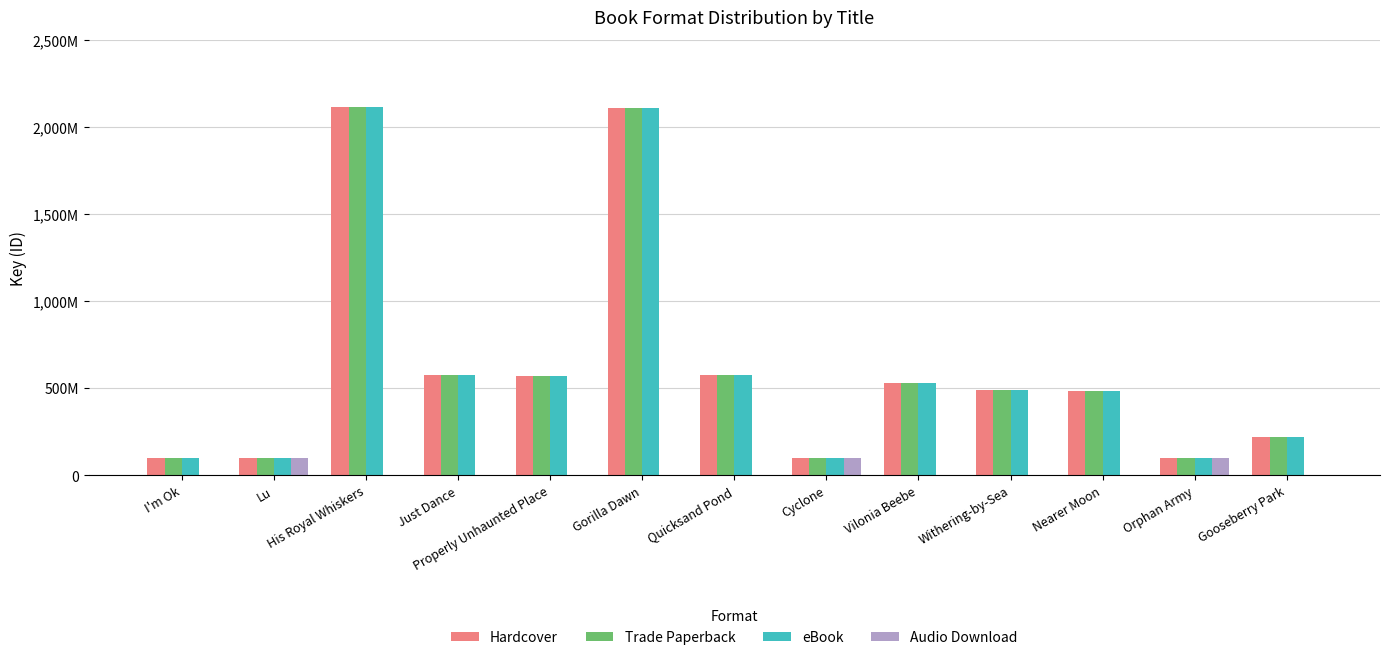

What are all the series names shown in the legend?

Hardcover, Trade Paperback, eBook, Audio Download